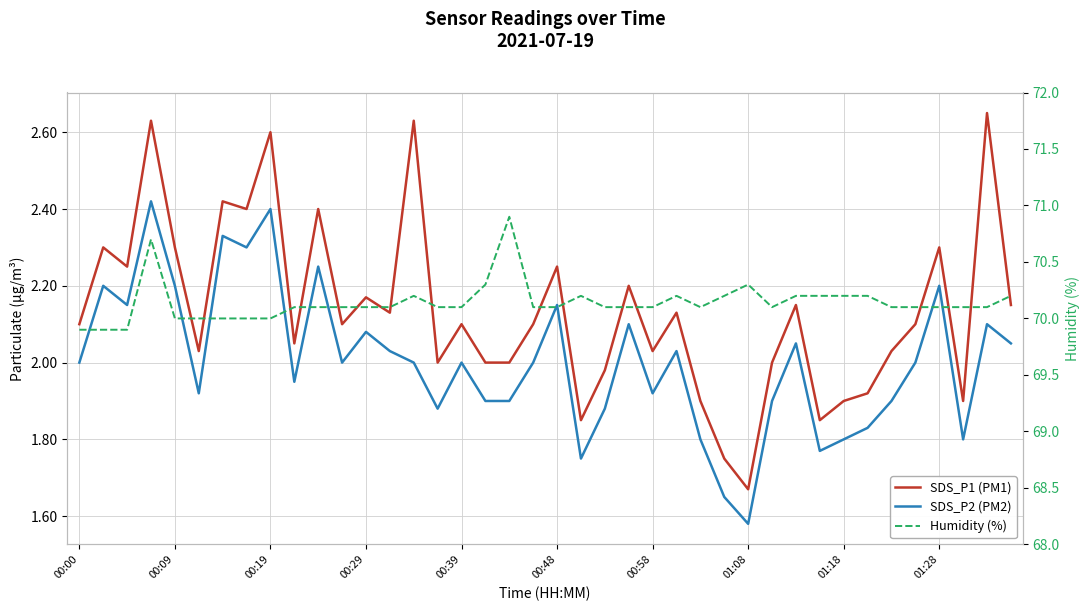

The SDS_P2 (PM2) series shows 1.8 at 37. True or false?

True